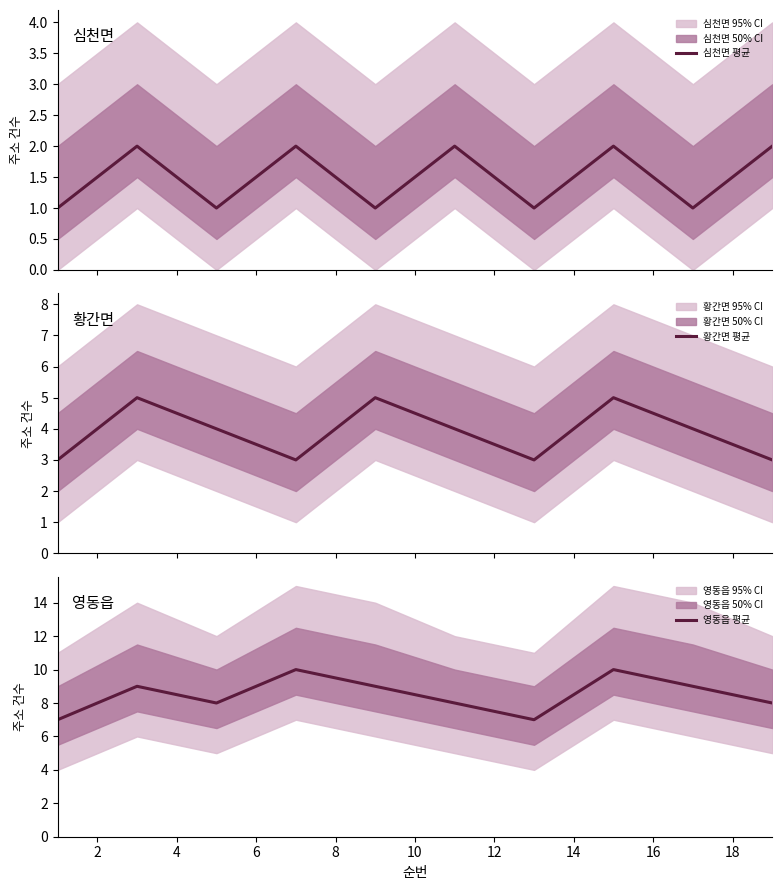

True or false: 심천면 평균 and 황간면 평균 cross at least once.

False